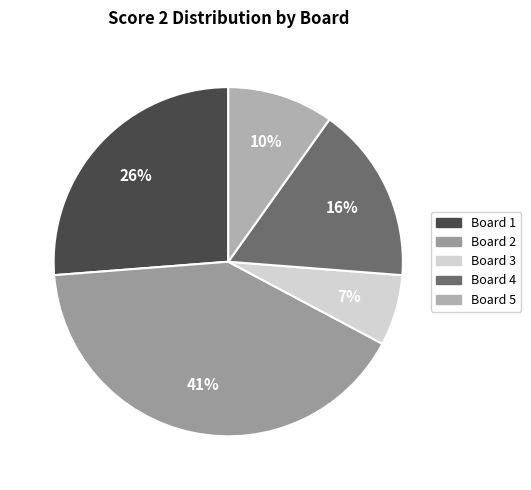

Count the number of slices in the pie.

5